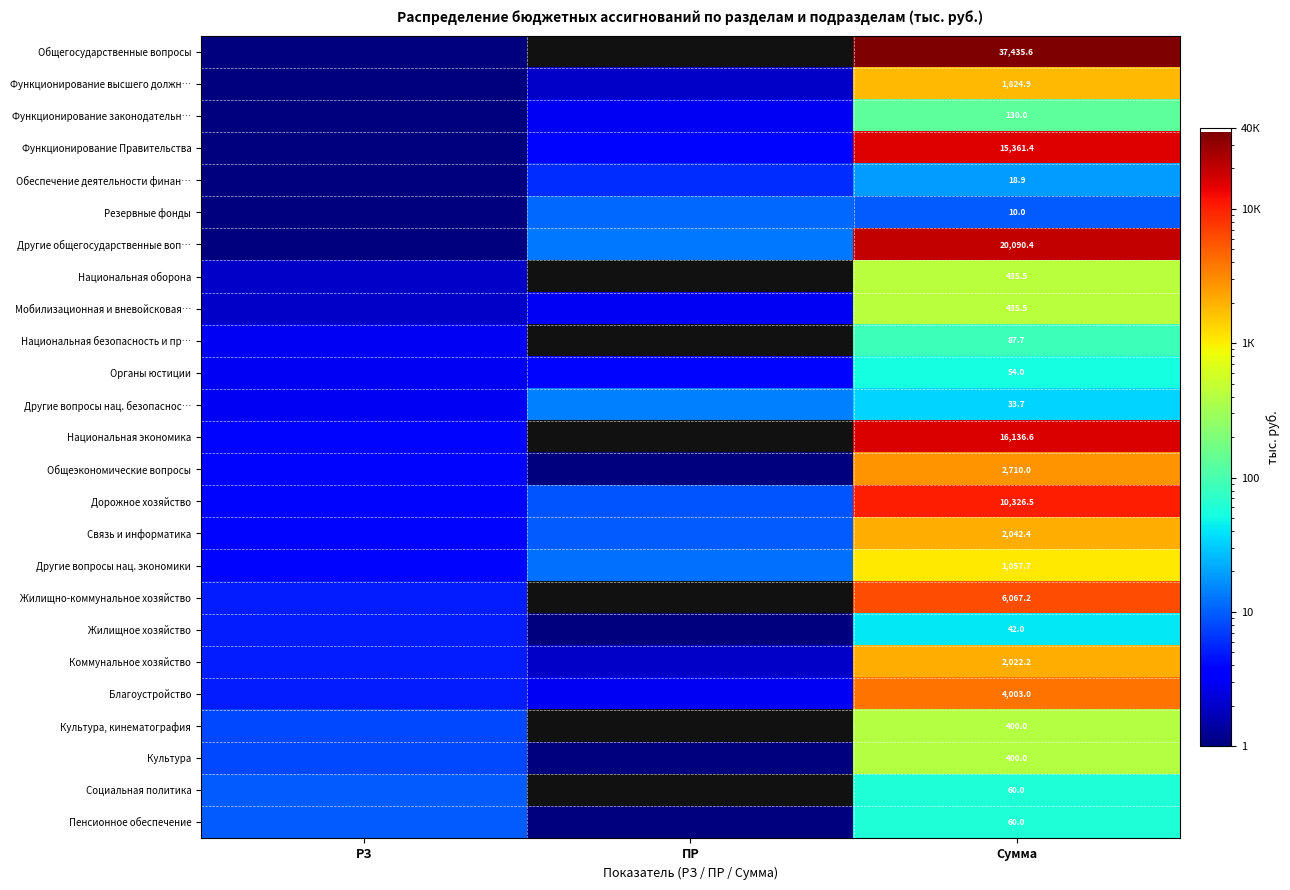

Is the value of Функционирование законодательн… at Сумма greater than the value of Общегосударственные вопросы at Сумма?

No